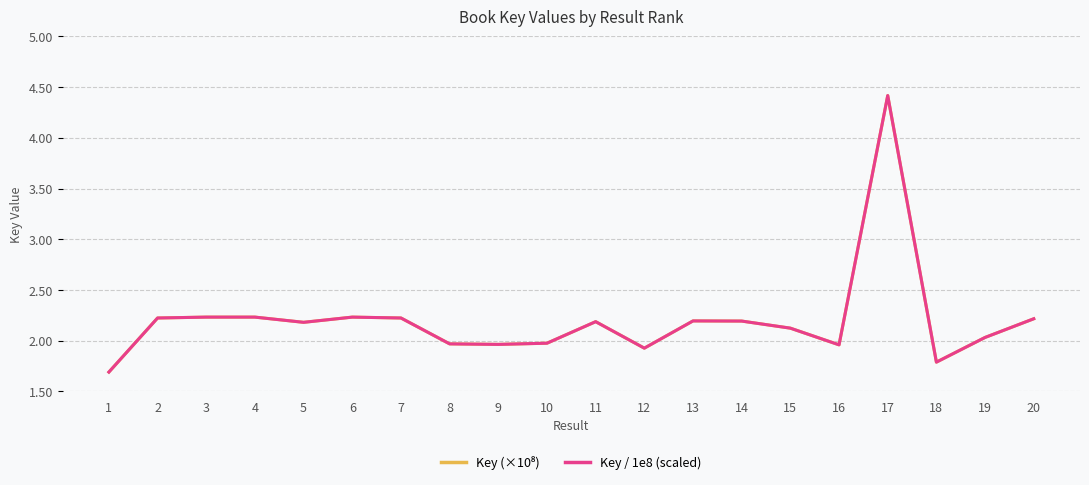

At how many categories does at least one series exceed 2?

13